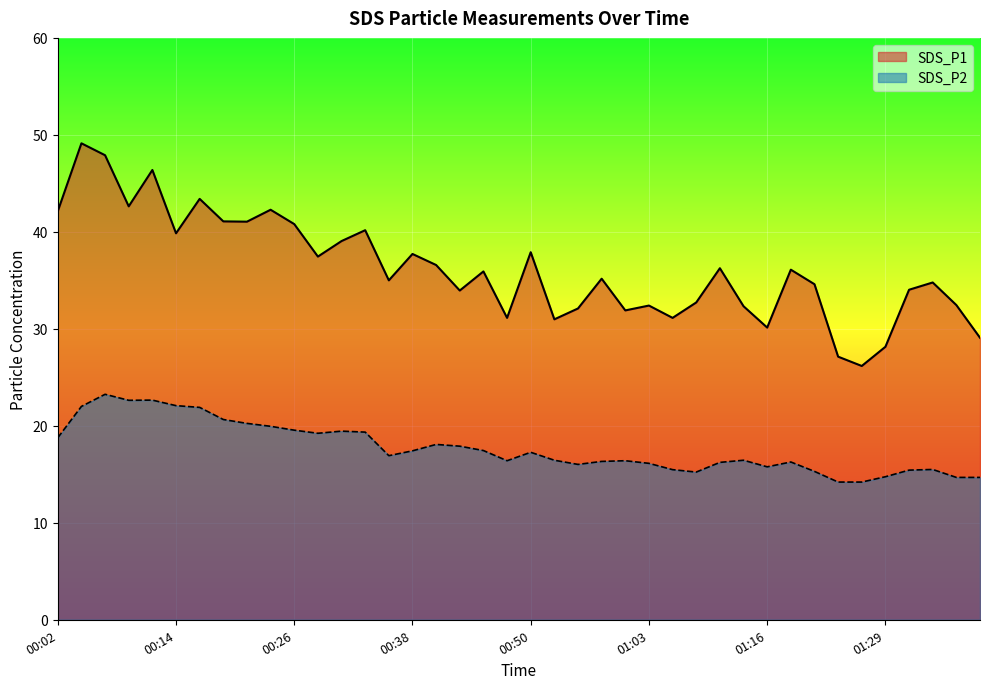

The value of SDS_P1 at 01:21 is 54.4. True or false?

False